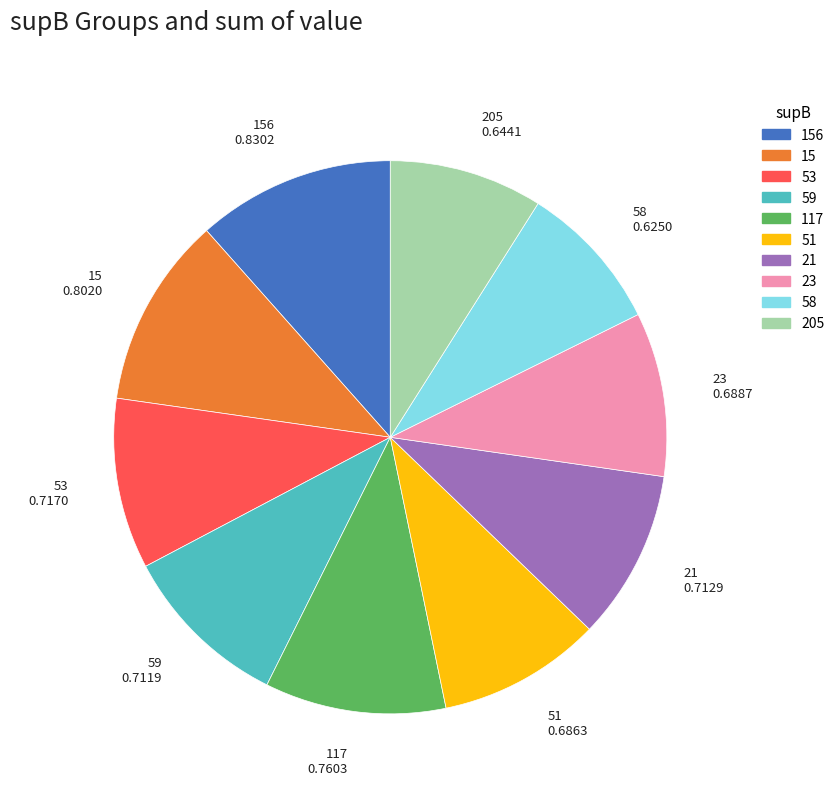

Does any single category account for the majority?

No